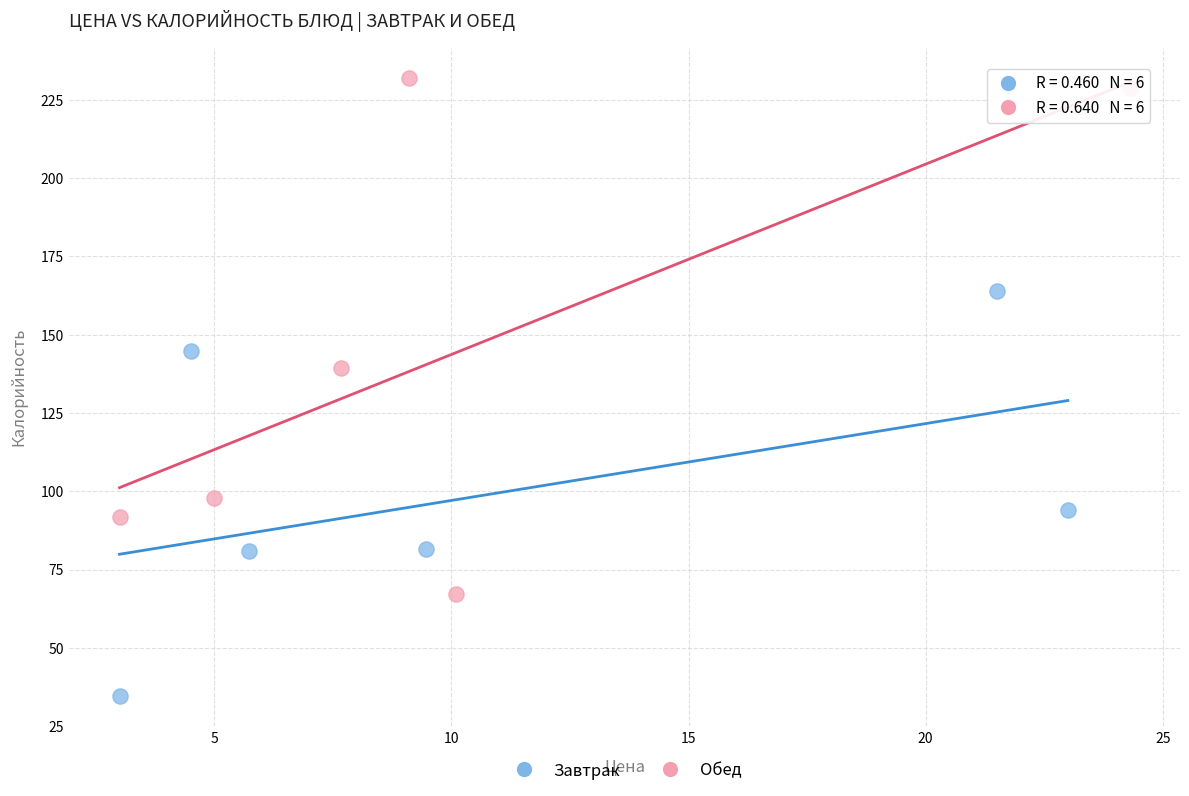

Which series reaches the minimum Y coordinate?

Завтрак